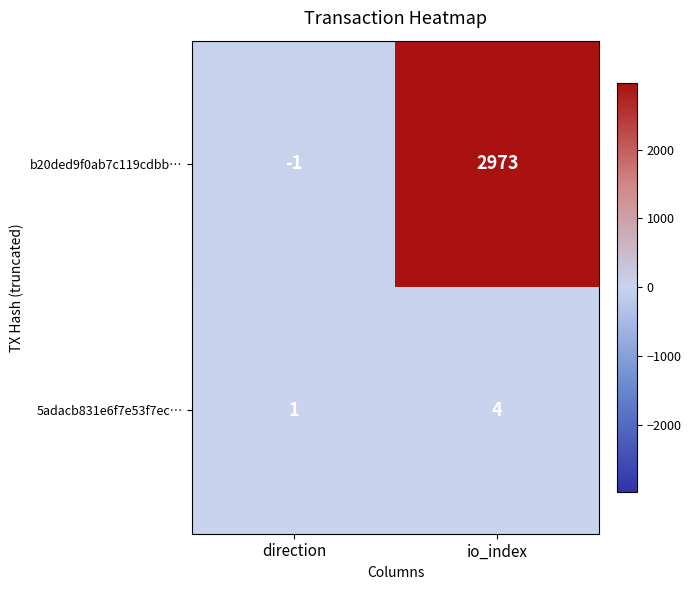

What is the difference between the highest and lowest values at io_index?

2969